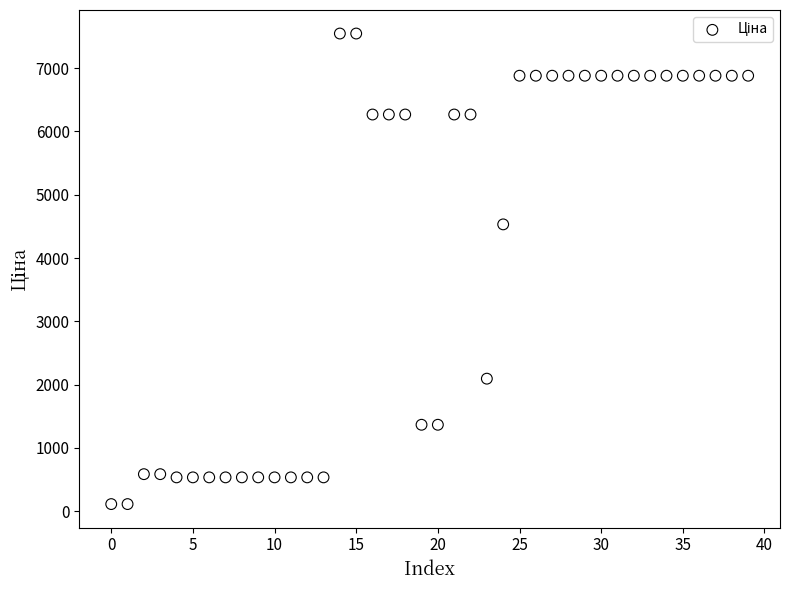

What Y value in the scatter plot is closest to 3829?

4531.4